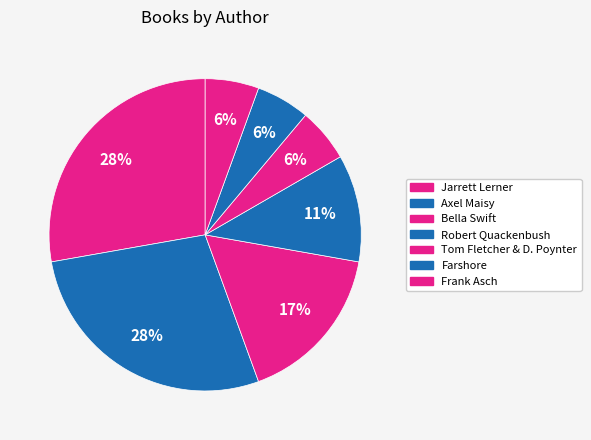

How many segments does this pie chart have?

7